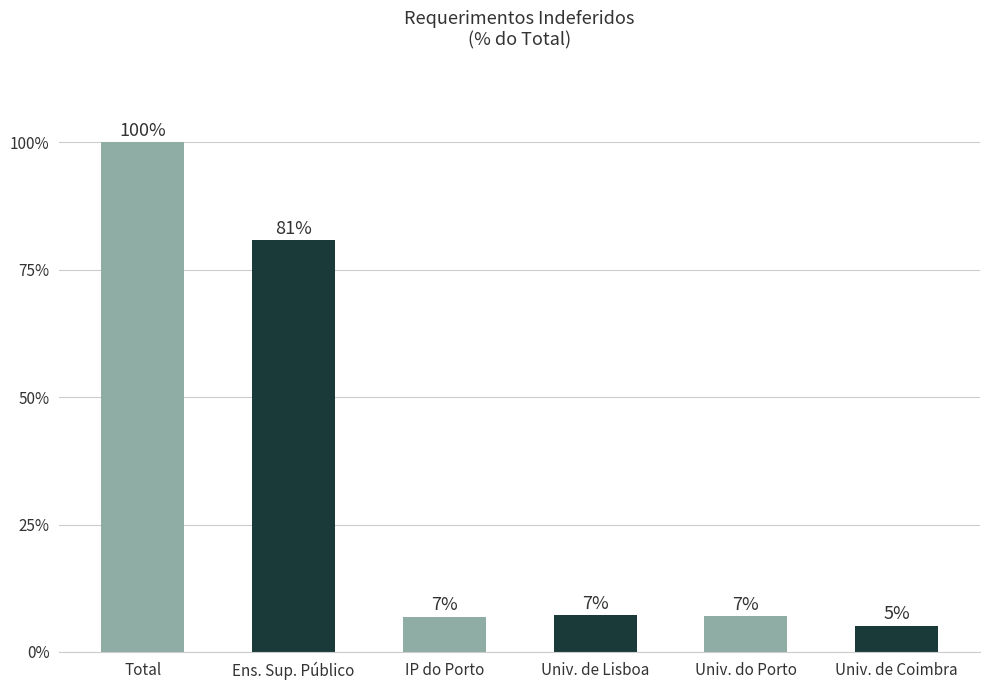

How many series are shown in this chart?

1